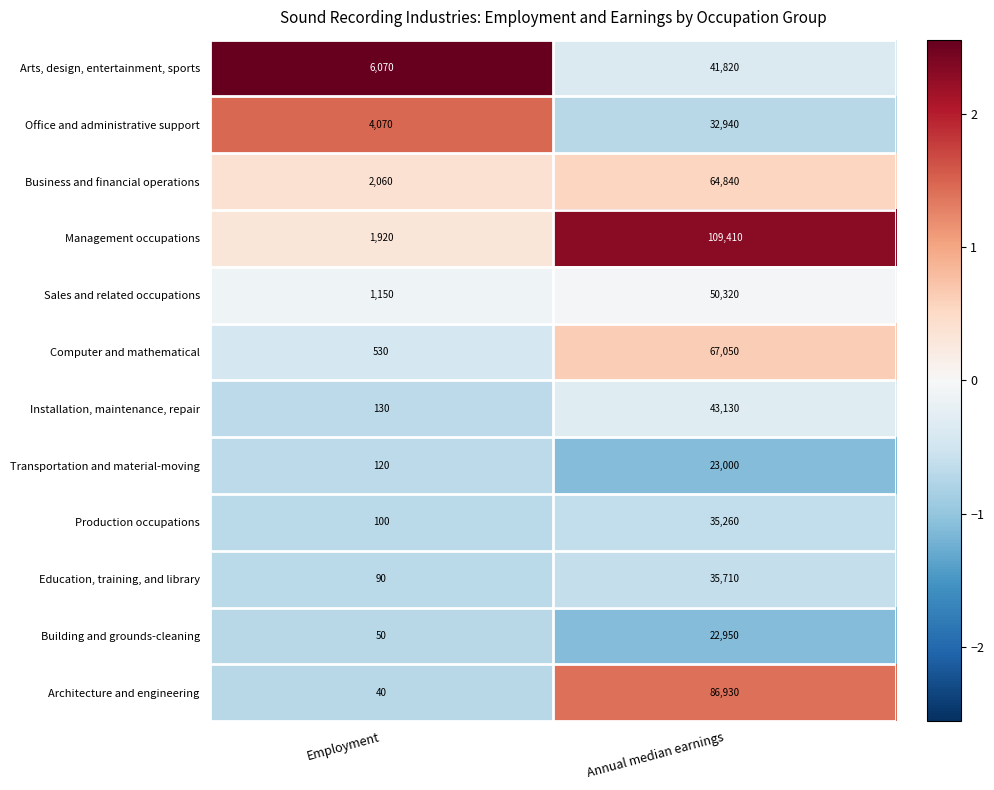

Which series has the largest total across all categories?

Management occupations